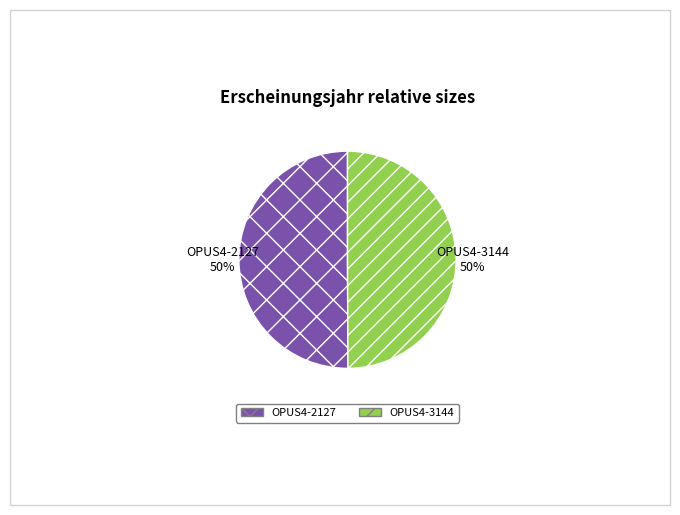

How many slices are in this pie chart?

2